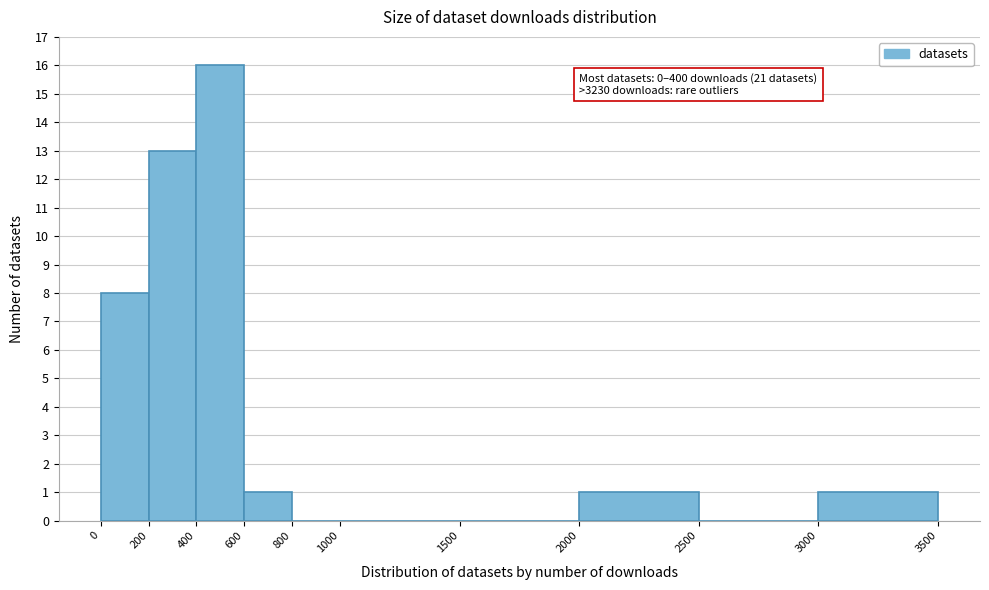

Which range on the x-axis has the tallest bar?

400 to 600